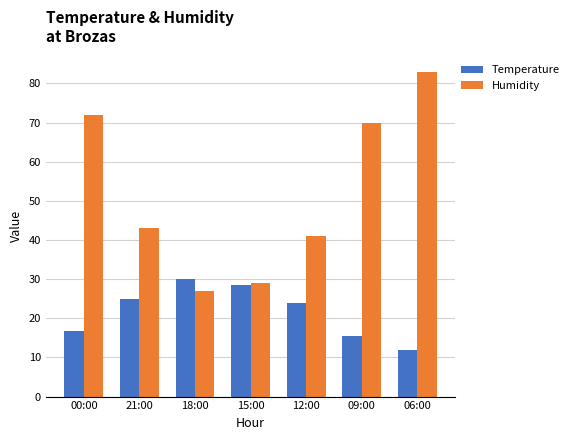

At which label is Temperature closest to 21?

12:00